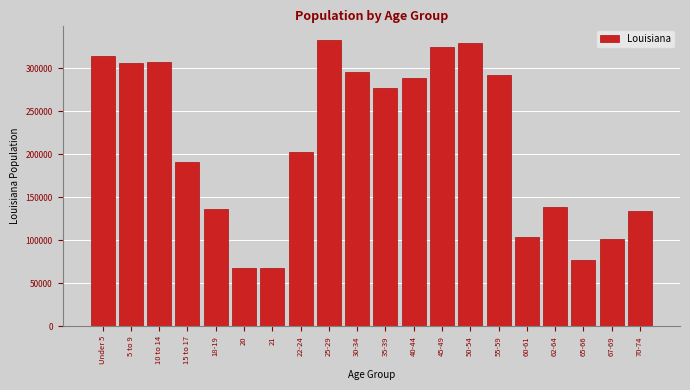

What is the value of the 1st bar from the left?

314260